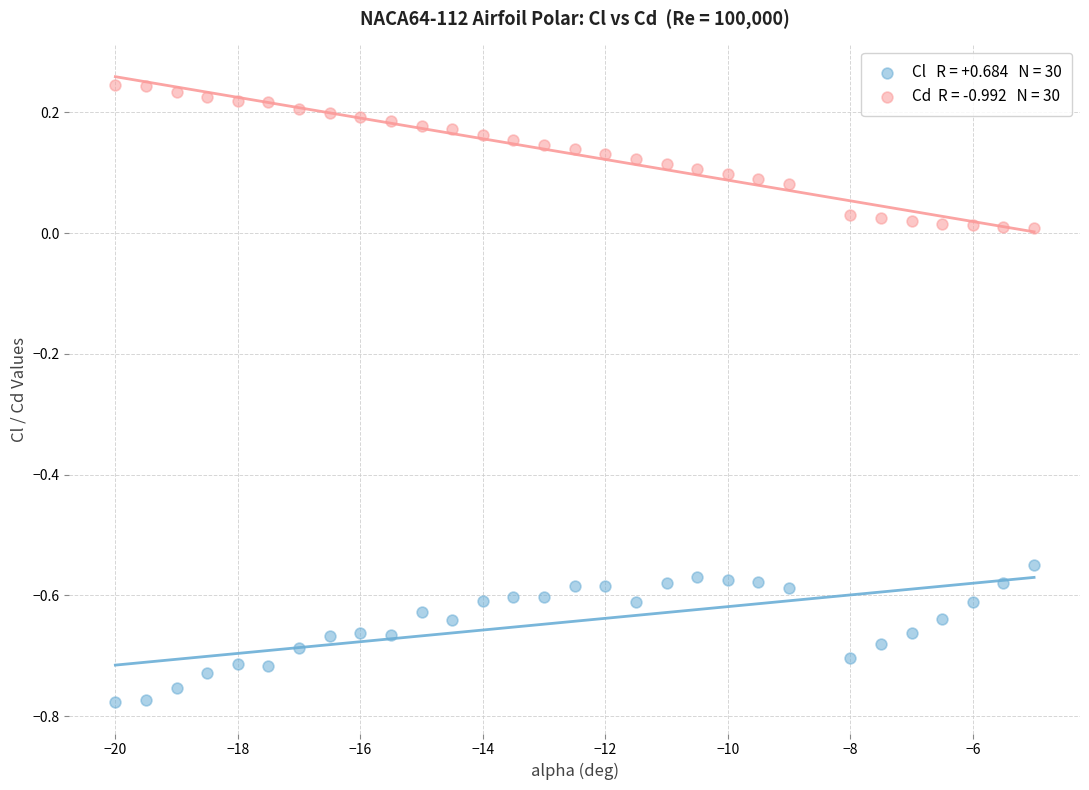

Across all data points, what is the range of X values (max minus min)?

15.0